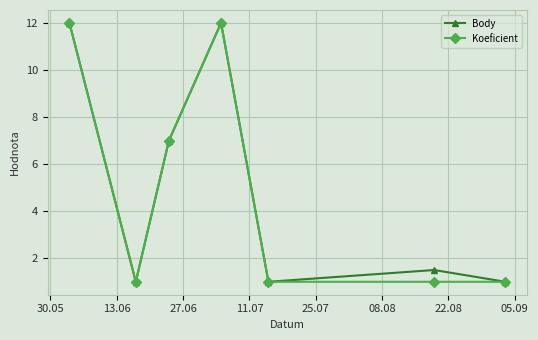

At how many categories does at least one series exceed 2?

3